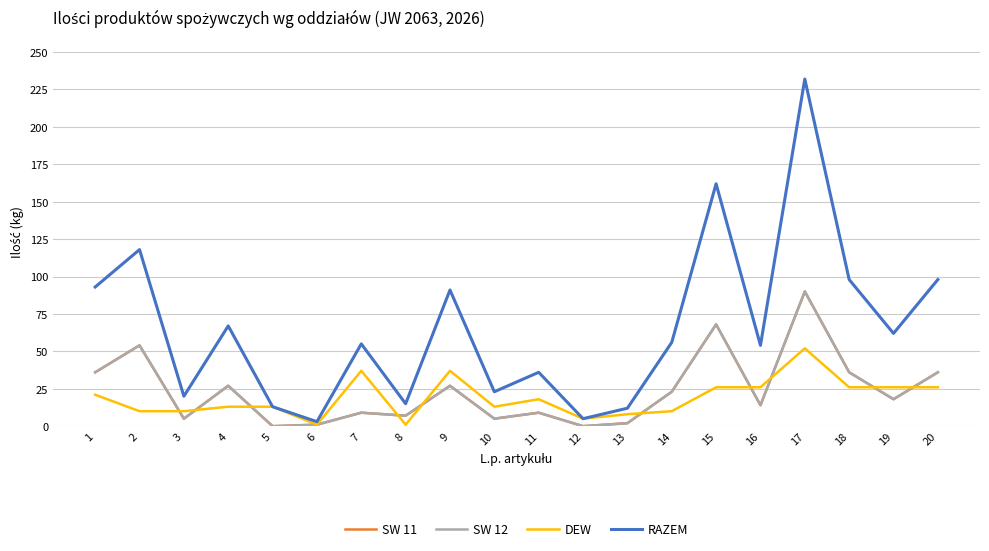

Does the chart have visible grid lines?

Yes